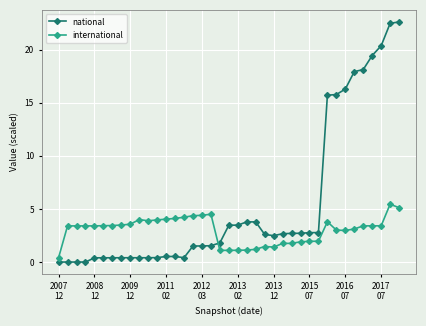

What is the highest value of the national series?

22.6